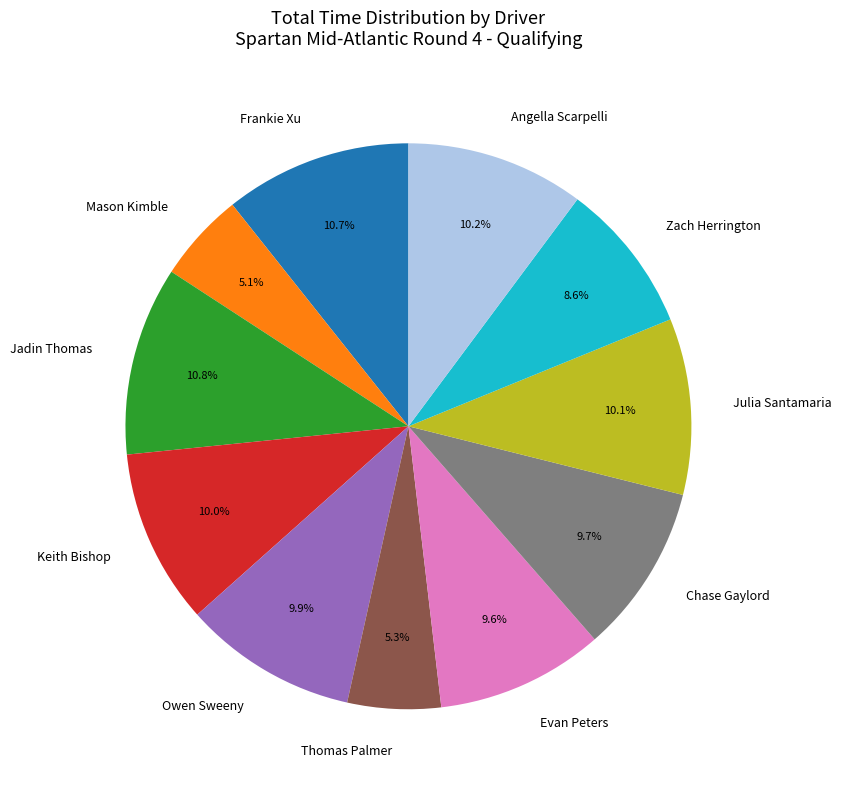

What portion of the pie excludes Mason Kimble?

94.9%